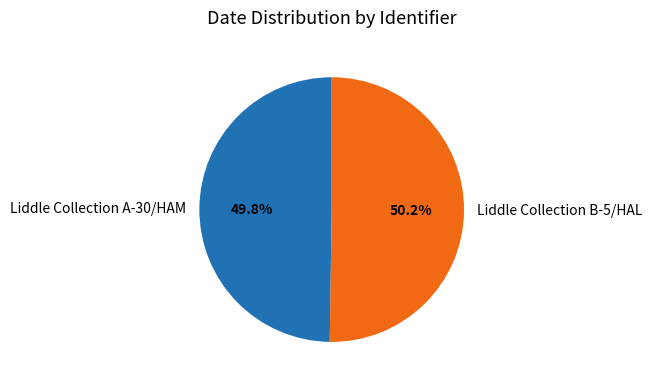

Do Liddle Collection A-30/HAM and Liddle Collection B-5/HAL together represent more than half of the pie?

Yes